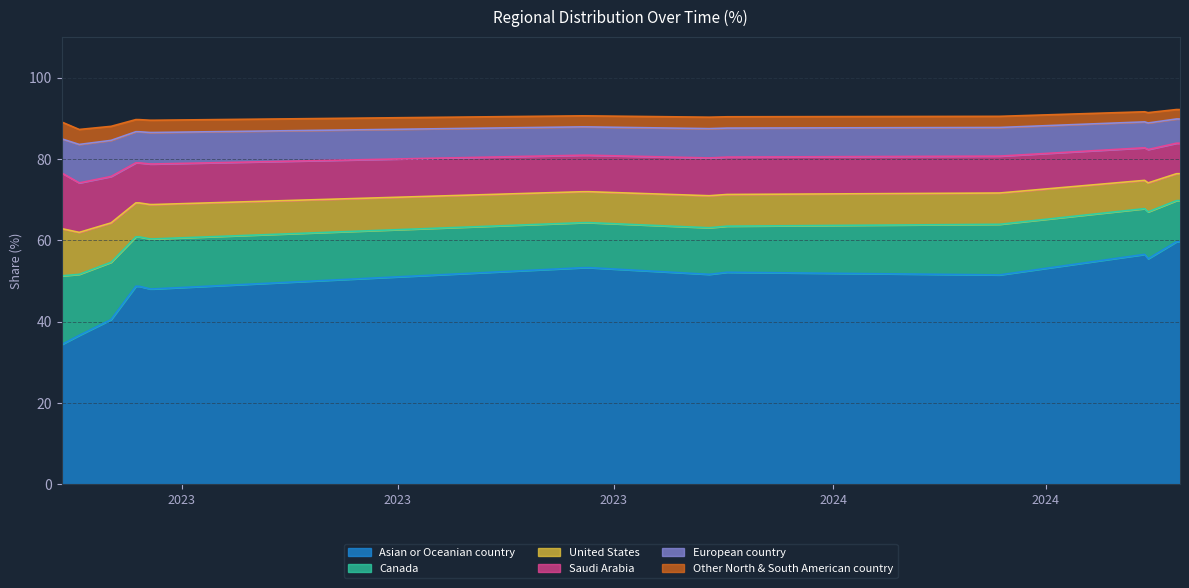

What is the maximum value for Asian or Oceanian country?

59.6